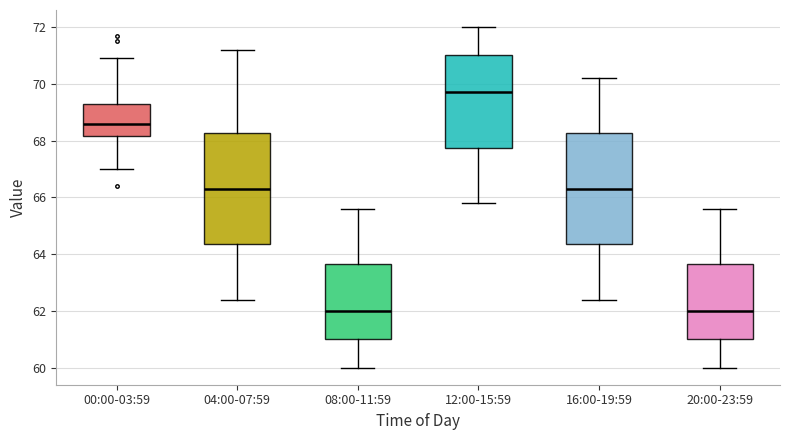

Reading left to right, transcribe this box plot: for each box, give where its median line is, the range the box spans, and where its two whiskers end, as read against the y-axis. The values are not printed on the chart, so give them approximately, as read against the axis.

00:00-03:59: median 68.6, box 68.2 to 69.4, whiskers 67.0 to 71.0
04:00-07:59: median 66.4, box 64.4 to 68.2, whiskers 62.4 to 71.2
08:00-11:59: median 62.0, box 61.0 to 63.6, whiskers 60.0 to 65.6
12:00-15:59: median 69.8, box 67.8 to 71.0, whiskers 65.8 to 72.0
16:00-19:59: median 66.4, box 64.4 to 68.2, whiskers 62.4 to 70.2
20:00-23:59: median 62.0, box 61.0 to 63.6, whiskers 60.0 to 65.6